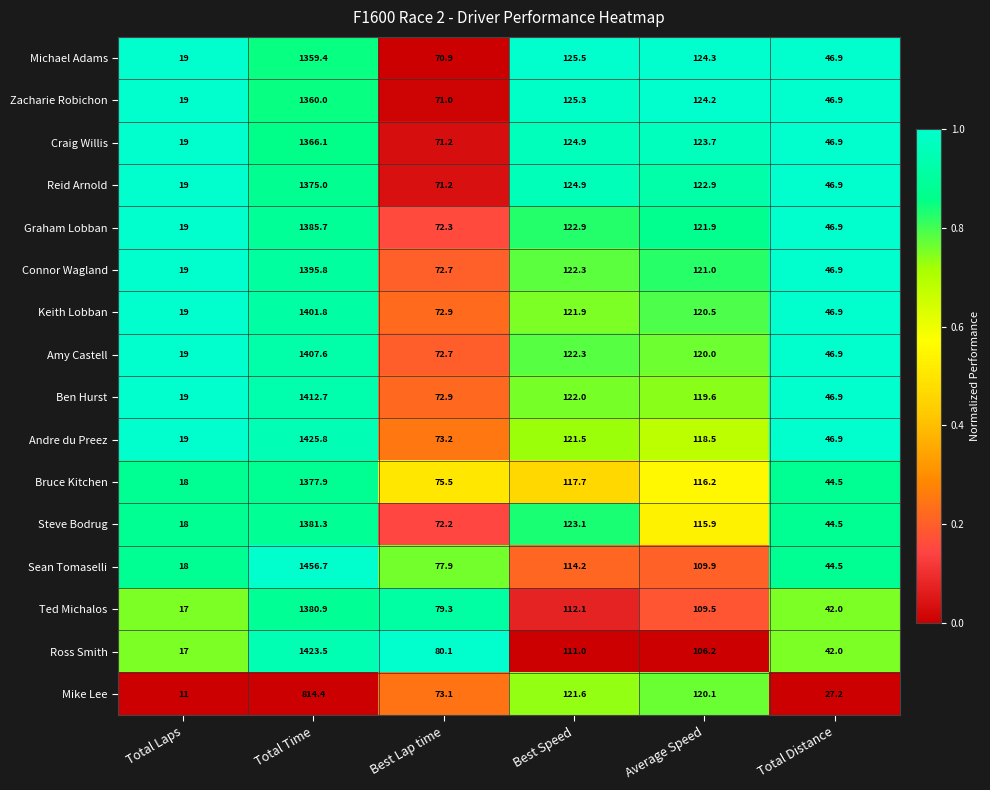

What is the minimum value shown in the chart?

11.0